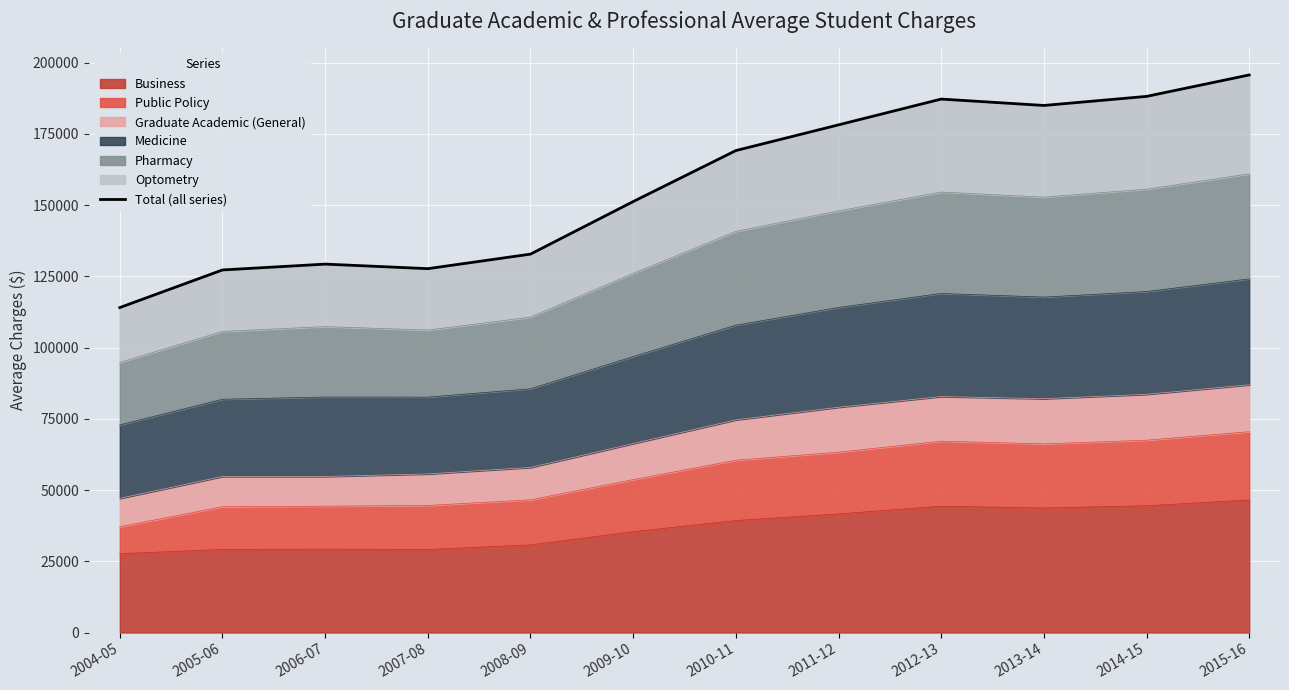

The chart shows a value of 59155.5 at 2004-05. True or false?

False